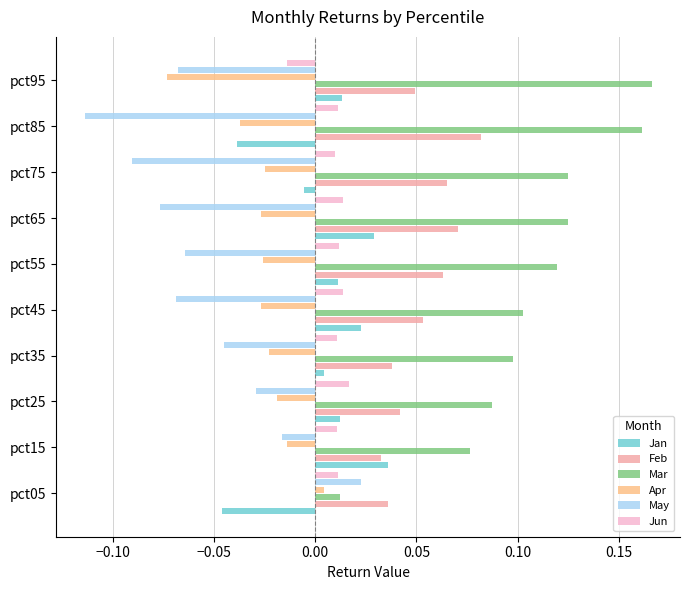

Rank the series by their maximum value, from lowest to highest.

Apr, Jun, May, Jan, Feb, Mar